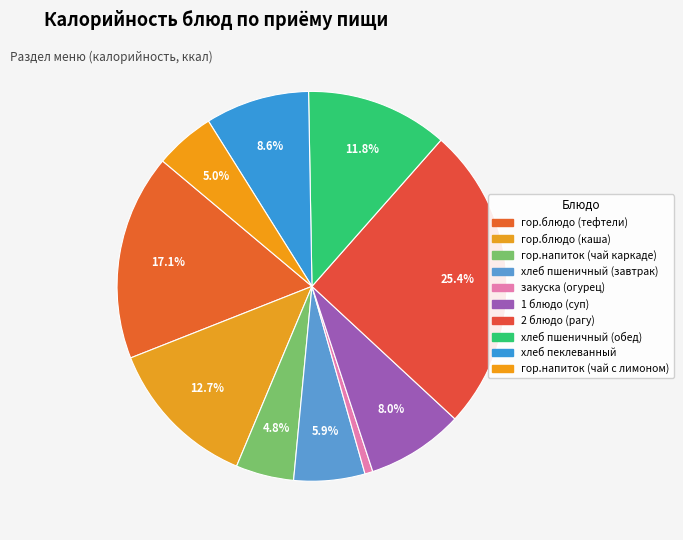

What is the ratio of the value at хлеб пшеничный (обед) to the value at гор.блюдо (каша)?

0.9